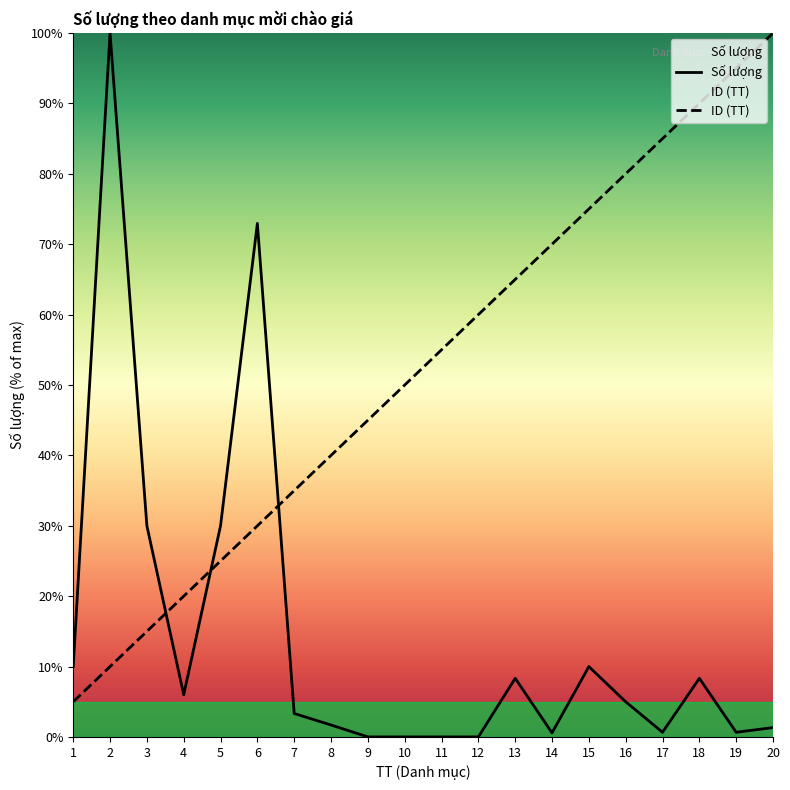

What is the value of the Số lượng point at the 6th from the left?

73.0